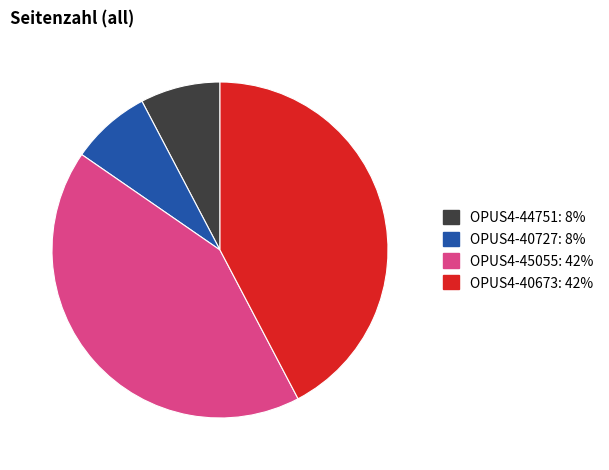

Is there a majority slice in this chart?

No